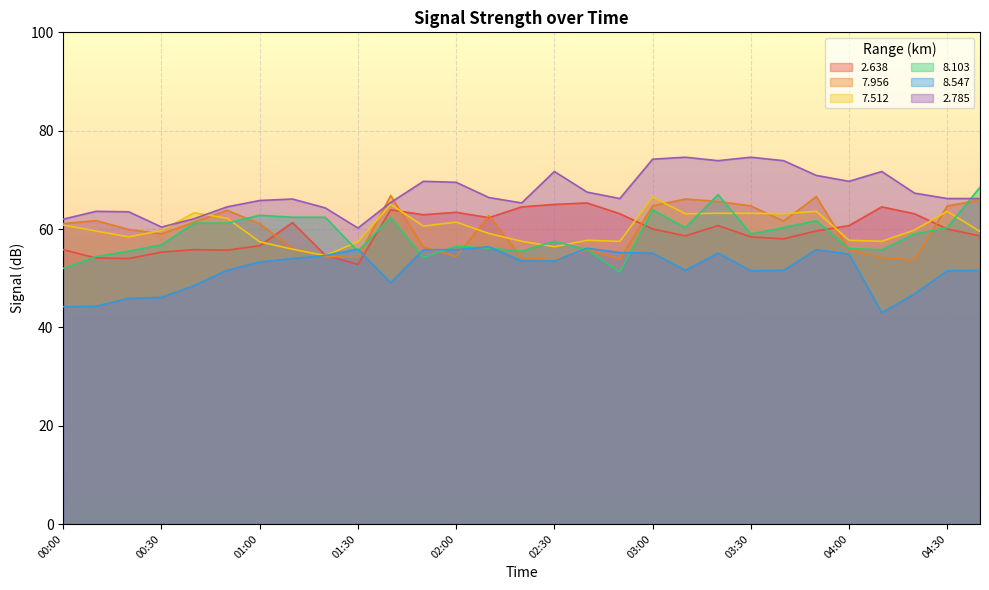

List the labels in order of   2.785 value, smallest first.

01:30, 00:30, 00:00, 00:40, 00:20, 00:10, 01:20, 00:50, 02:20, 01:40, 01:00, 01:10, 02:50, 04:30, 04:40, 02:10, 04:20, 02:40, 02:00, 01:50, 04:00, 03:50, 02:30, 04:10, 03:20, 03:40, 03:00, 03:10, 03:30